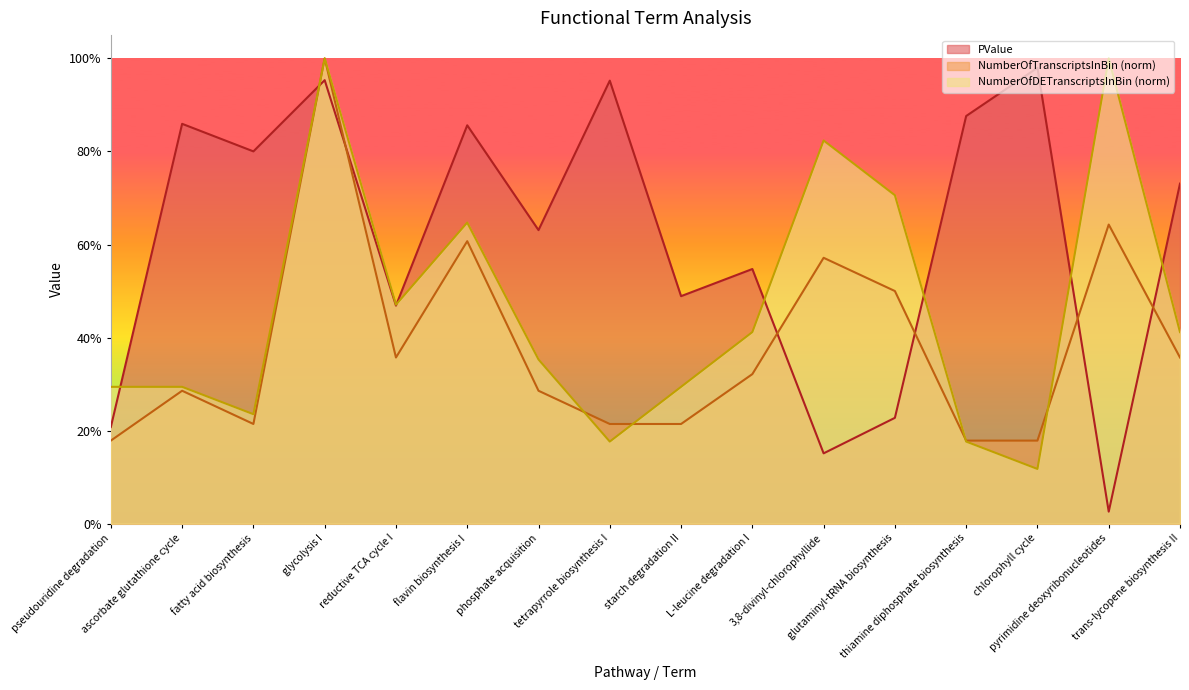

How many interior local valleys does the NumberOfTranscriptsInBin series have?

2